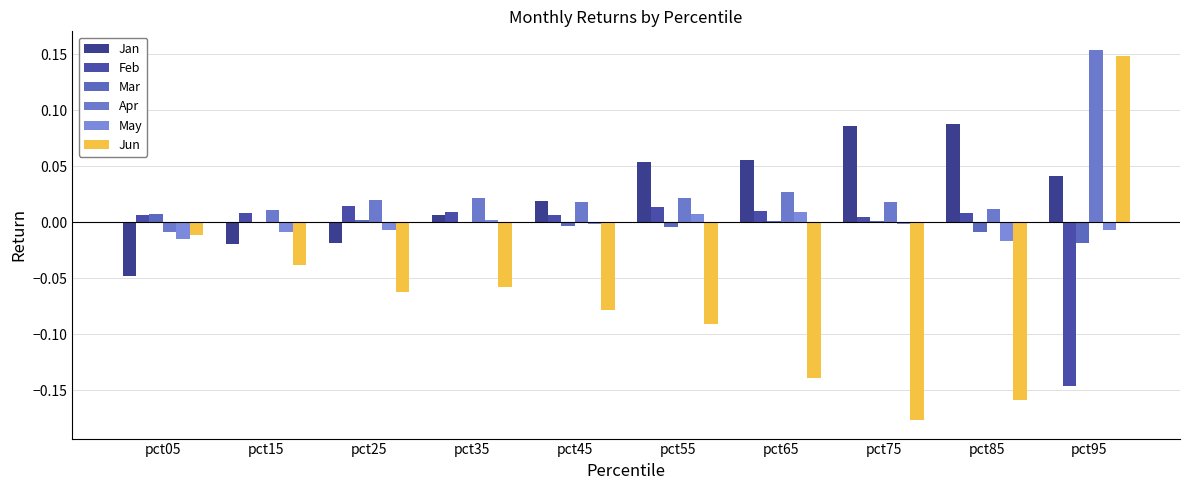

Reading left to right, extract all data points from this chart.

Jan: -0.0	-0.0	-0.0	0.0	0.0	0.1	0.1	0.1	0.1	0.0
Feb: 0.0	0.0	0.0	0.0	0.0	0.0	0.0	0.0	0.0	-0.1
Mar: 0.0	-0.0	0.0	-0.0	-0.0	-0.0	0.0	0.0	-0.0	-0.0
Apr: -0.0	0.0	0.0	0.0	0.0	0.0	0.0	0.0	0.0	0.2
May: -0.0	-0.0	-0.0	0.0	-0.0	0.0	0.0	-0.0	-0.0	-0.0
Jun: -0.0	-0.0	-0.1	-0.1	-0.1	-0.1	-0.1	-0.2	-0.2	0.1